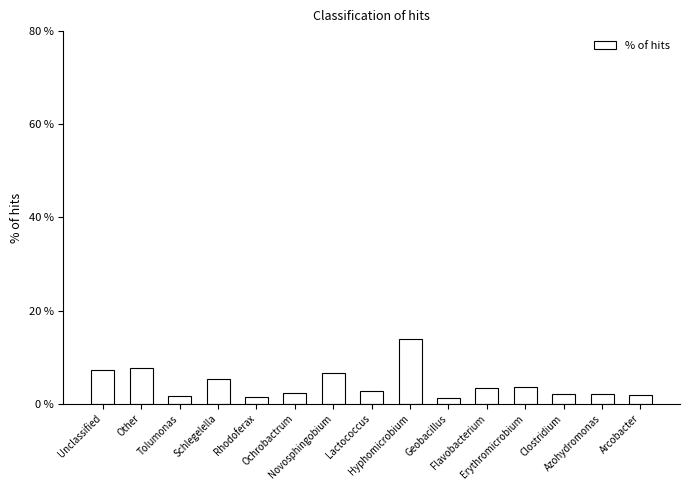

What is the value of the 1st bar from the left?

7.2